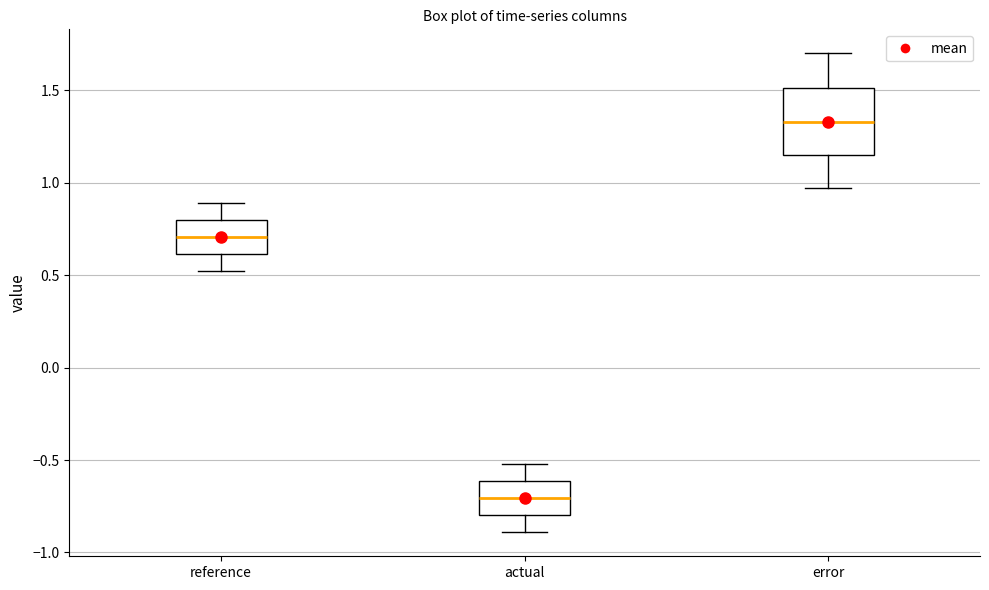

Which box has the lowest median line?

actual